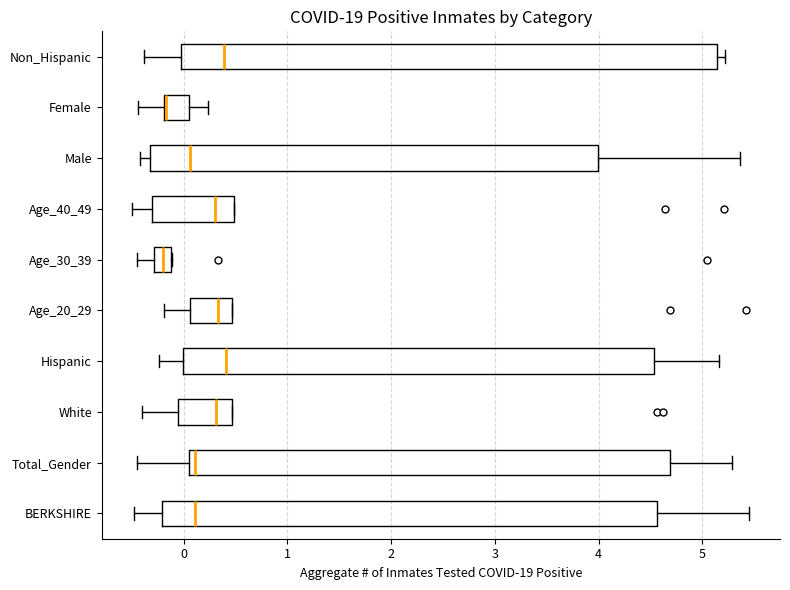

Reading bottom to top, transcribe this box plot: for each box, give where its median line is, the range the box spans, and where its two whiskers end, as read against the x-axis. The values are not printed on the chart, so give them approximately, as read against the axis.

BERKSHIRE: median 0.1, box -0.2 to 4.6, whiskers -0.5 to 5.5
Total_Gender: median 0.1 (just right of the box's left edge), box 0.1 to 4.7, whiskers -0.5 to 5.3
White: median 0.3, box -0.1 to 0.5, whiskers -0.4 to 0.5
Hispanic: median 0.4, box 0.0 to 4.5, whiskers -0.2 to 5.2
Age_20_29: median 0.3, box 0.1 to 0.5, whiskers -0.2 to 0.5
Age_30_39: median -0.2, box -0.3 to -0.1, whiskers -0.5 to -0.1
Age_40_49: median 0.3, box -0.3 to 0.5, whiskers -0.5 to 0.5
Male: median 0.1, box -0.3 to 4.0, whiskers -0.4 to 5.4
Female: median -0.2 (drawn on the box's left edge), box -0.2 to 0.1, whiskers -0.4 to 0.2
Non_Hispanic: median 0.4, box 0.0 to 5.1, whiskers -0.4 to 5.2